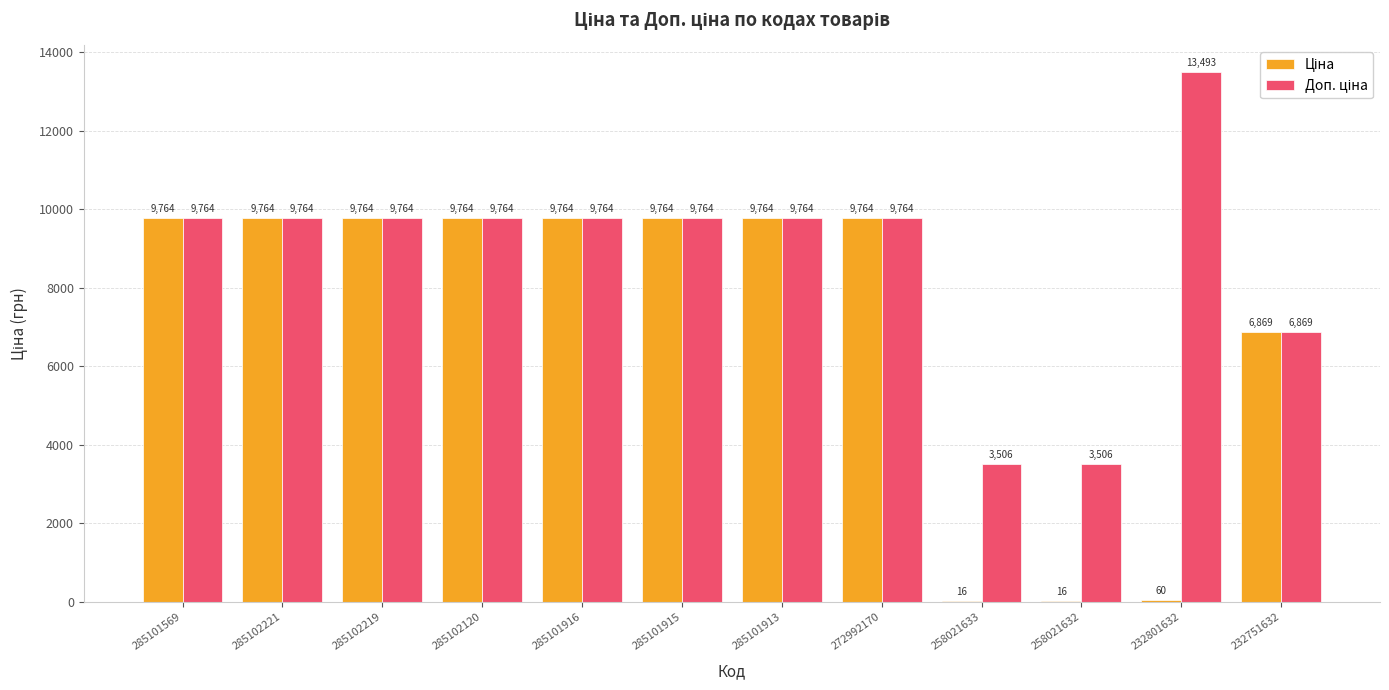

Which category has the highest value across all series?

232801632